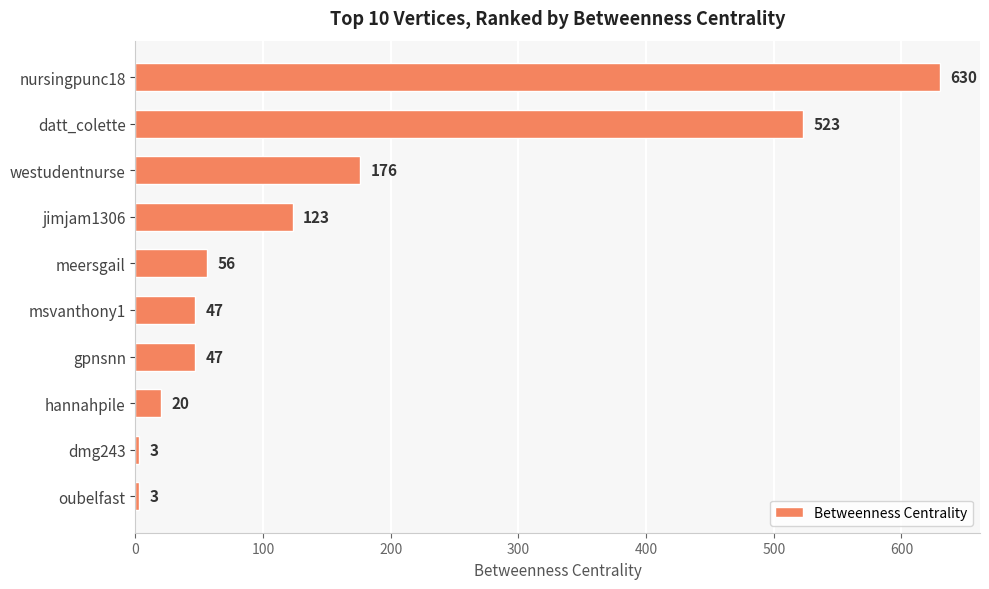

Count the number of categories in the chart.

10